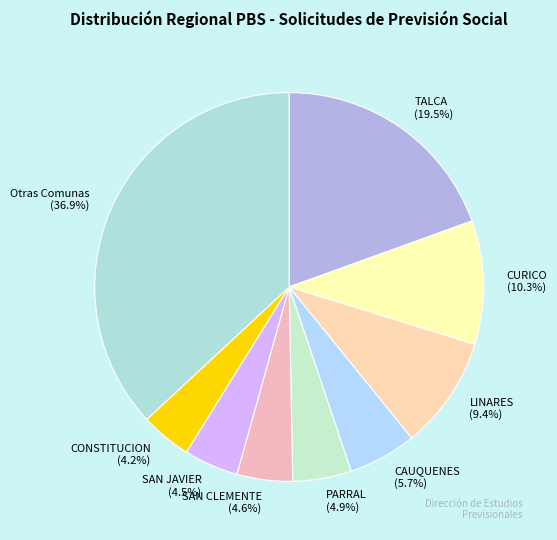

Between LINARES and SAN JAVIER, which is larger?

LINARES